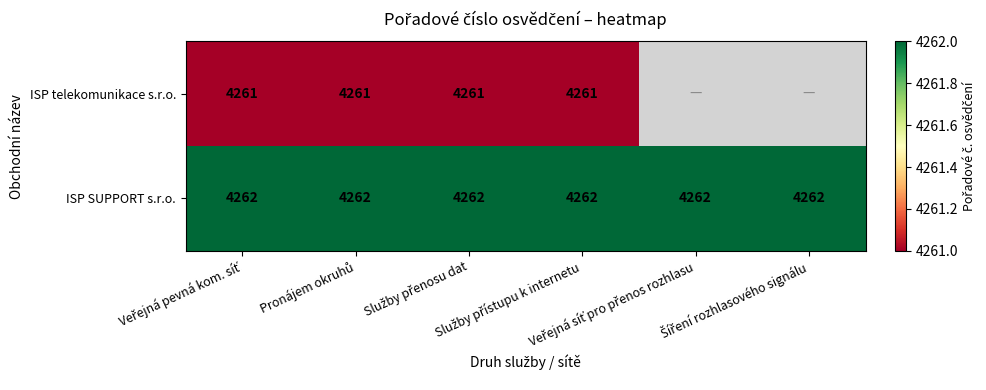

At how many categories does at least one series exceed 4261?

6